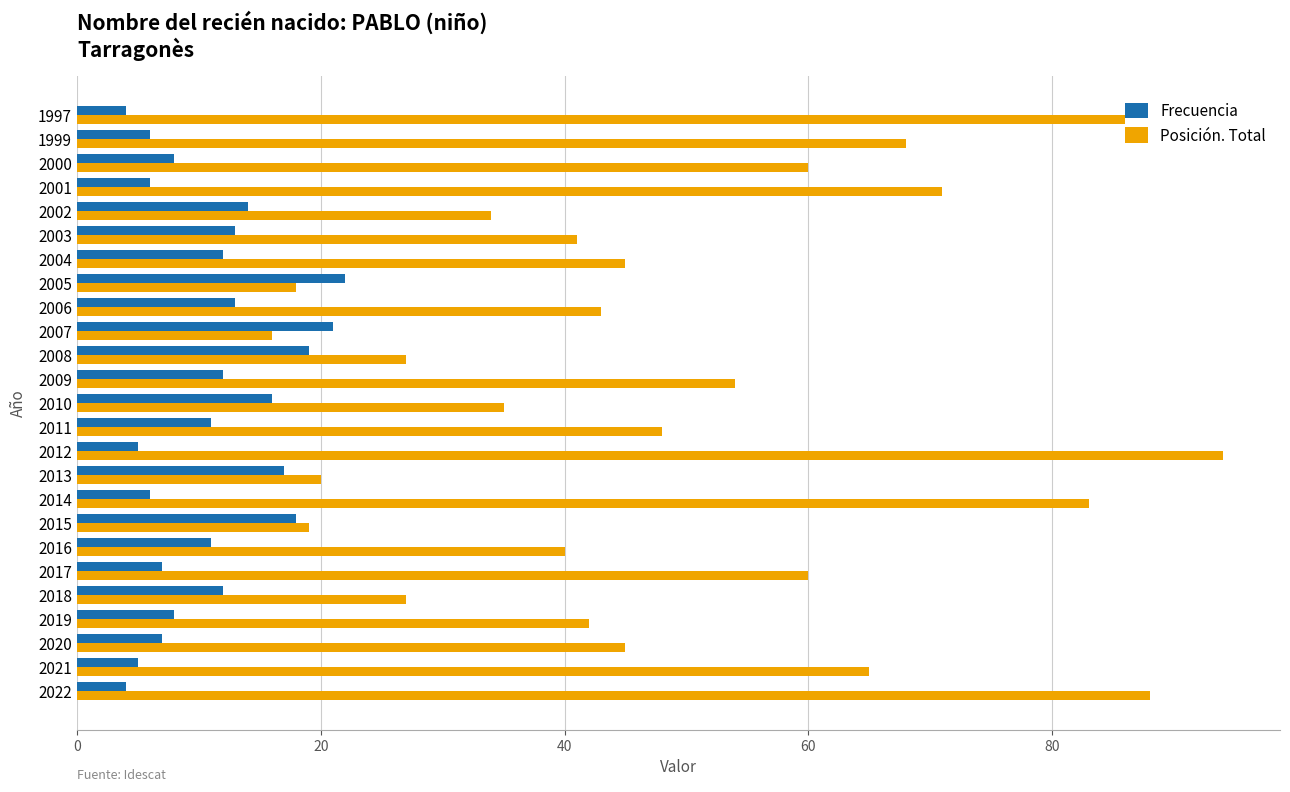

Which category has the highest value across all series?

2012